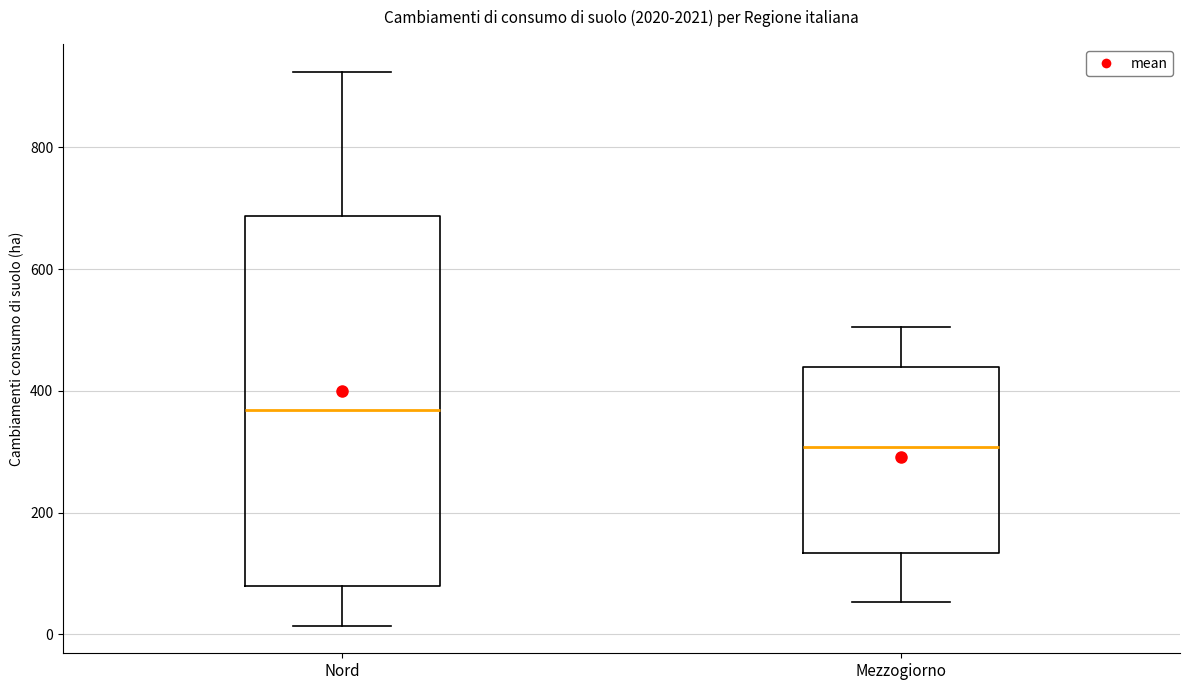

Reading left to right, read every box against the y-axis: the position of its median line, the range the box covers, and the ends of its whiskers. The values are not printed on the chart, so give them approximately, as read against the axis.

Nord: median 360, box 80 to 680, whiskers 20 to 920
Mezzogiorno: median 300, box 140 to 440, whiskers 60 to 500